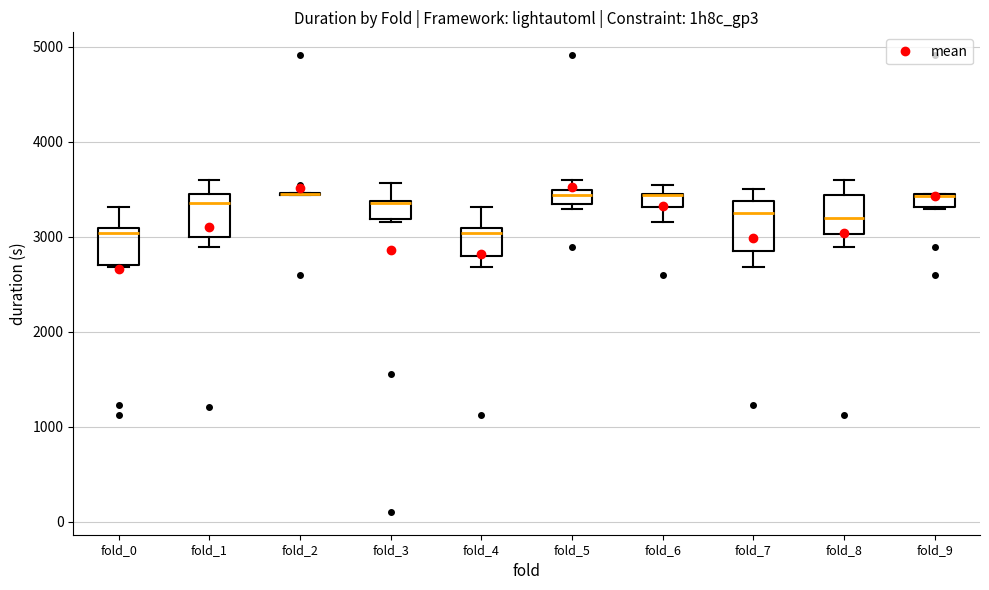

Where does the median line of the box for fold_9 sit on the y-axis? The values are not printed on the chart, so give them approximately, as read against the axis.

3400